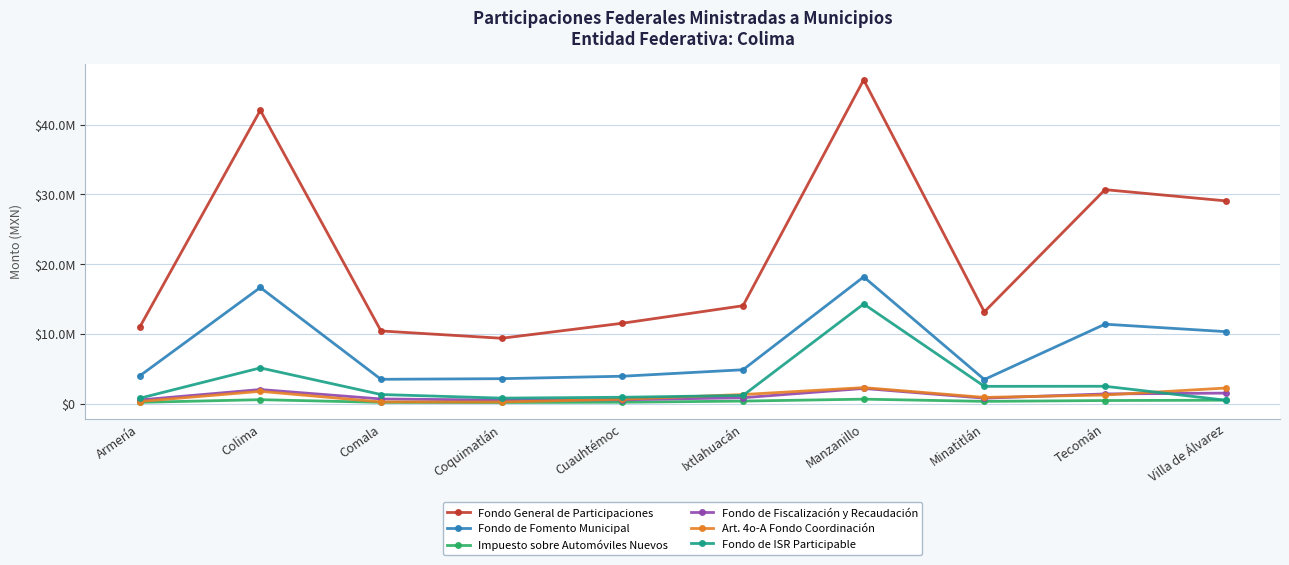

How many interior local valleys does the Impuesto sobre Automóviles Nuevos series have?

2